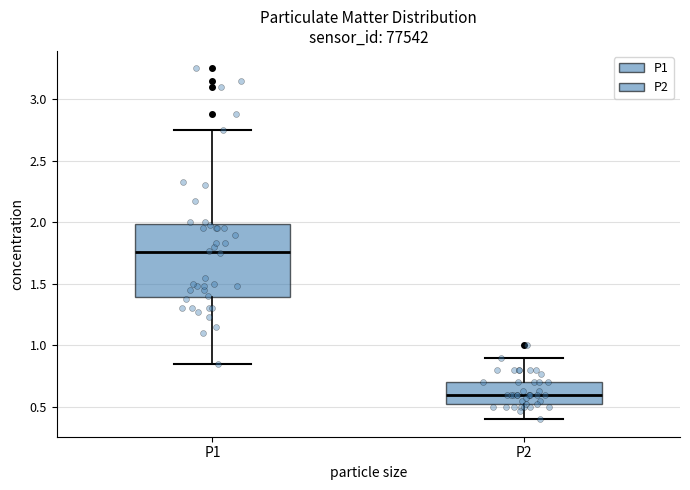

Comparing the boxes themselves (not the whiskers), which one is the tallest?

P1